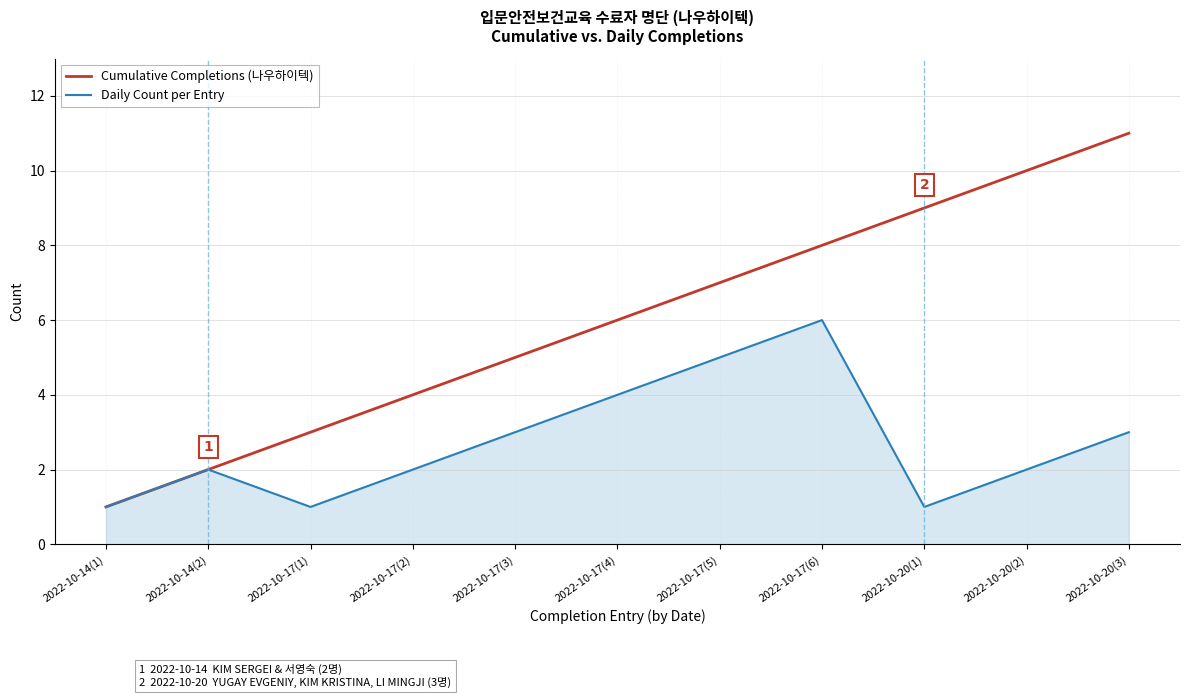

Reading left to right, transcribe all the data shown in this chart.

Cumulative Completions (나우하이텍): 2022-10-14(1)=1	2022-10-14(2)=2	2022-10-17(1)=3	2022-10-17(2)=4	2022-10-17(3)=5	2022-10-17(4)=6	2022-10-17(5)=7	2022-10-17(6)=8	2022-10-20(1)=9	2022-10-20(2)=10	2022-10-20(3)=11
Daily Count per Entry: 2022-10-14(1)=1	2022-10-14(2)=2	2022-10-17(1)=1	2022-10-17(2)=2	2022-10-17(3)=3	2022-10-17(4)=4	2022-10-17(5)=5	2022-10-17(6)=6	2022-10-20(1)=1	2022-10-20(2)=2	2022-10-20(3)=3